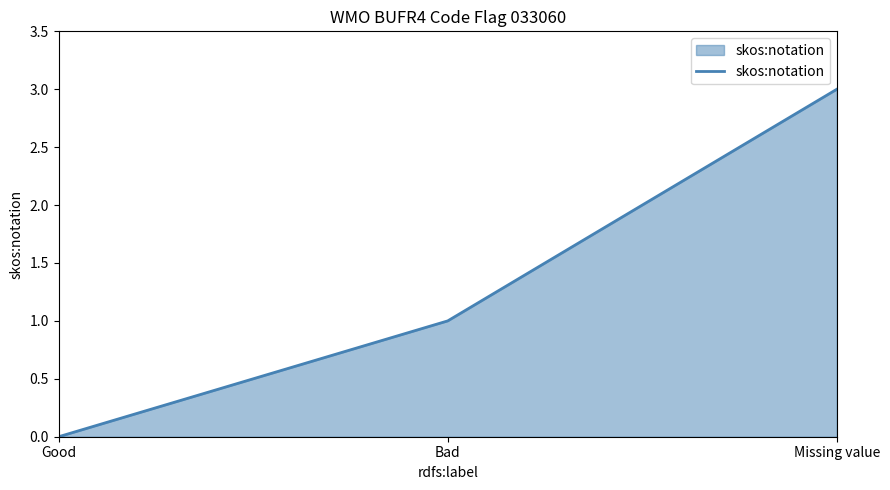

What is the sum of the values at Good and Missing value?

3